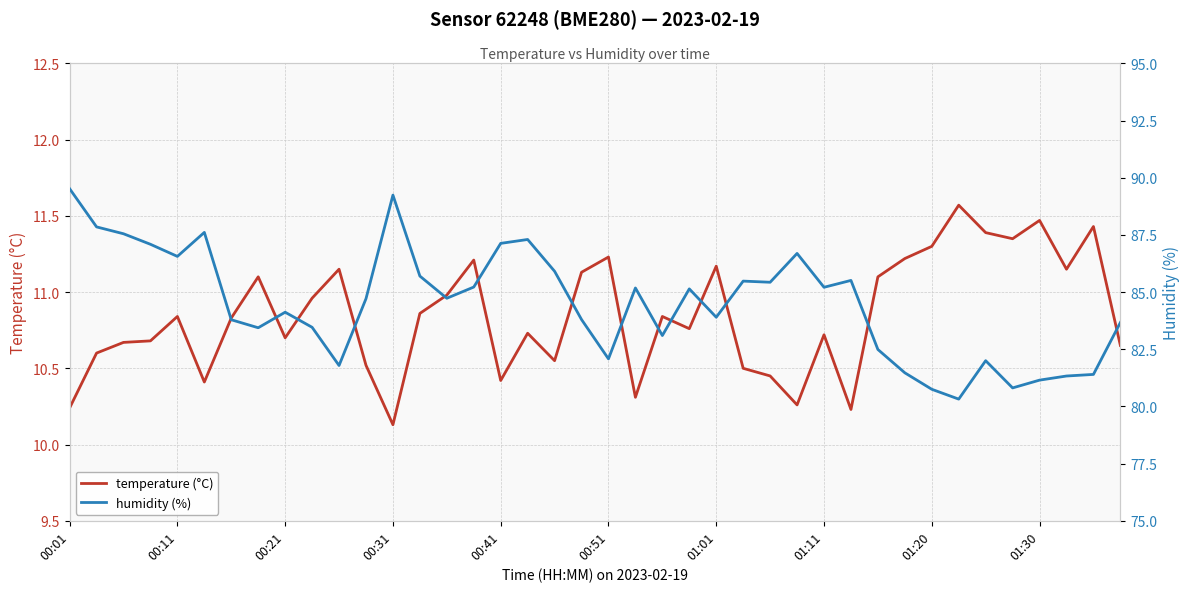

What is the value of the temperature point at the 16th from the left?

11.2